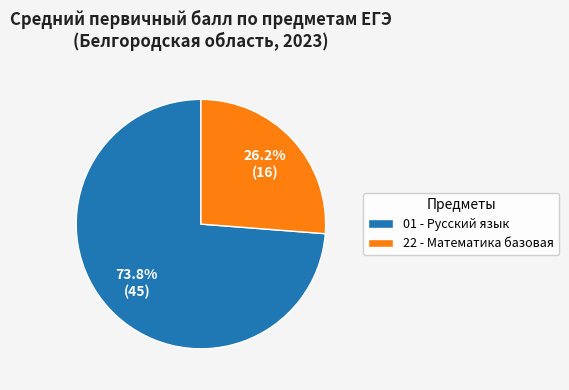

What percentage is the 01 - Русский язык slice, to the nearest percent?

74%